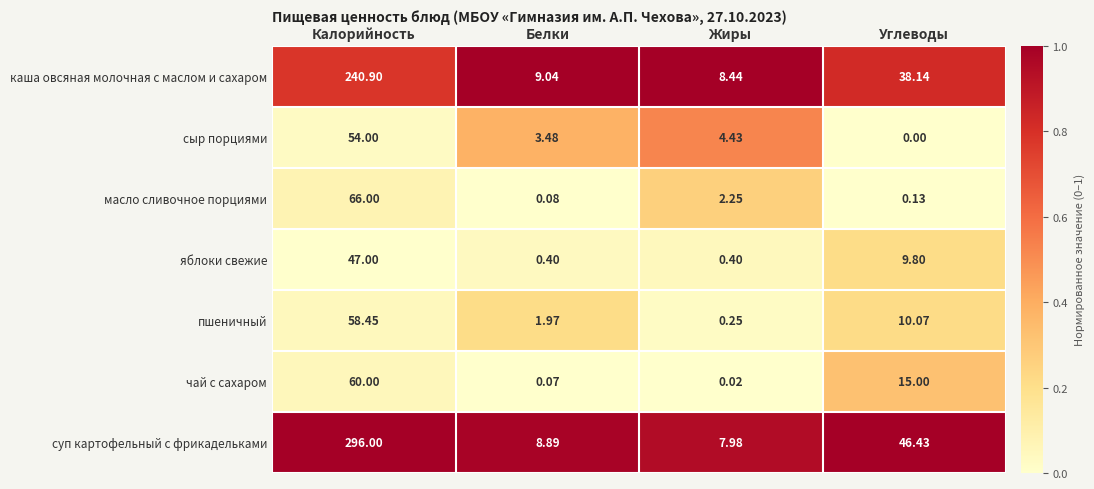

Which series has the widest spread of values?

суп картофельный с фрикадельками